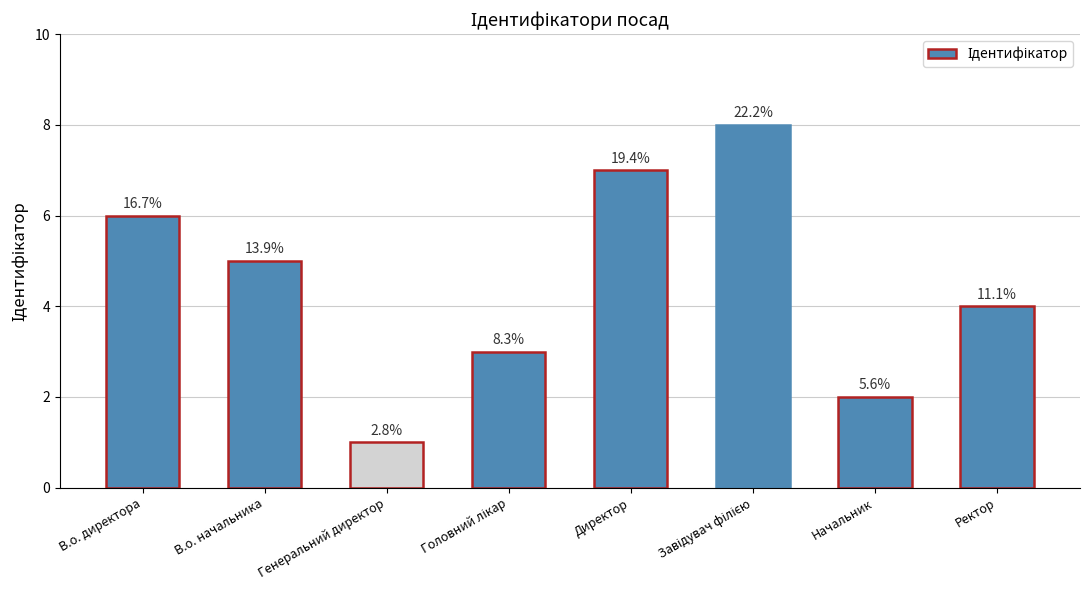

Does the chart contain any negative values?

No